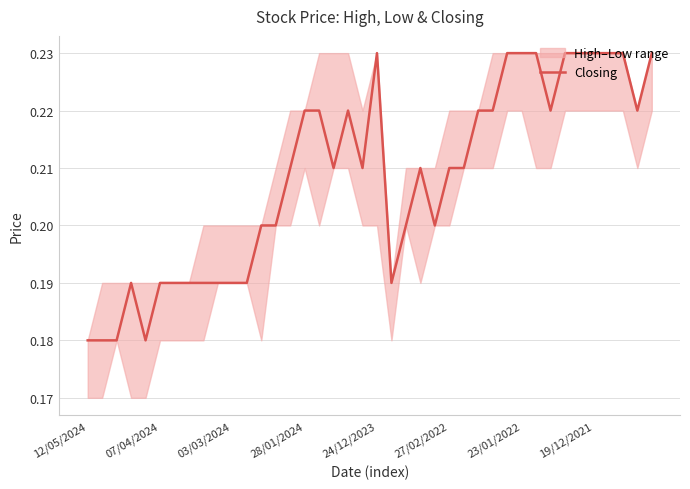

The value at 23 is 0.2. True or false?

True